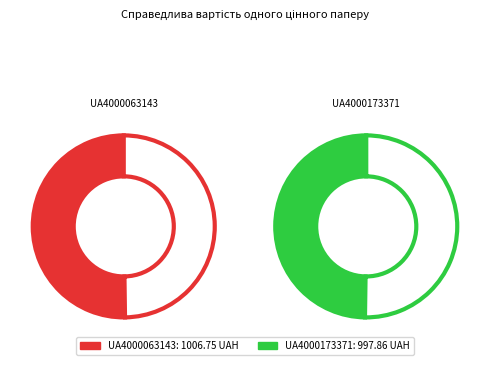

To the nearest percent, what percentage of the pie is UA4000063143?

50%